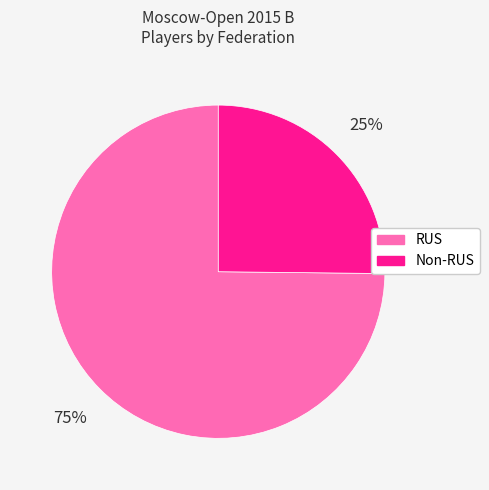

To the nearest percent, what is the difference between the largest and smallest slice percentages?

50%